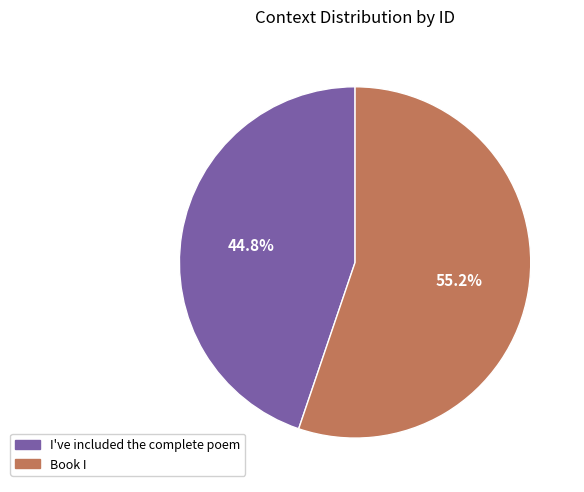

What is the ratio of the value at Book I to the value at I've included the complete poem?

1.2